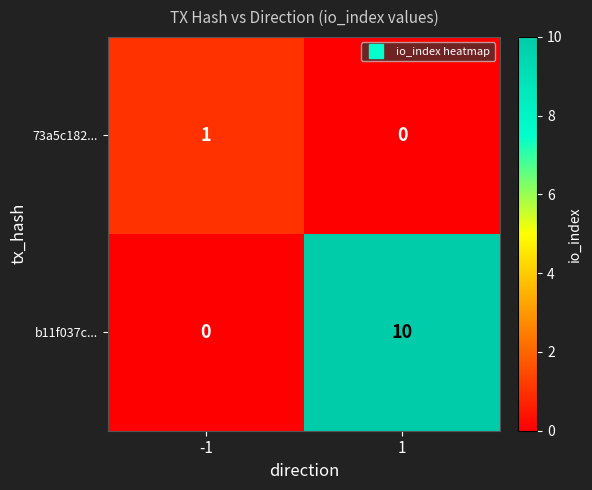

Count the number of data series in this chart.

2